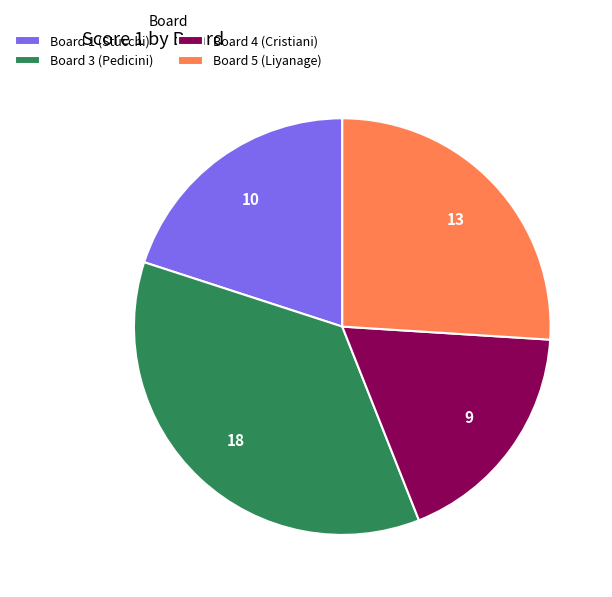

Approximately how many times larger is the value at Board 1 (Stucchi) compared to Board 4 (Cristiani)?

1.1